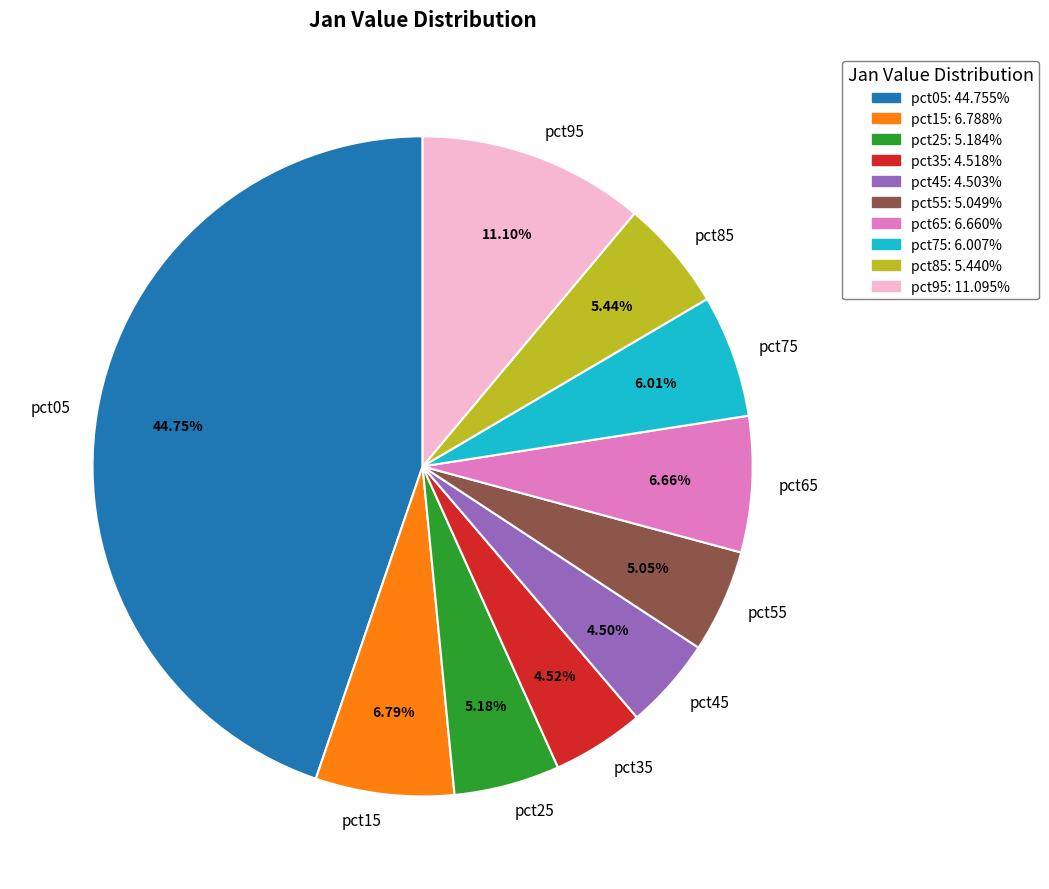

To the nearest percent, what percentage of the pie is pct65?

7%